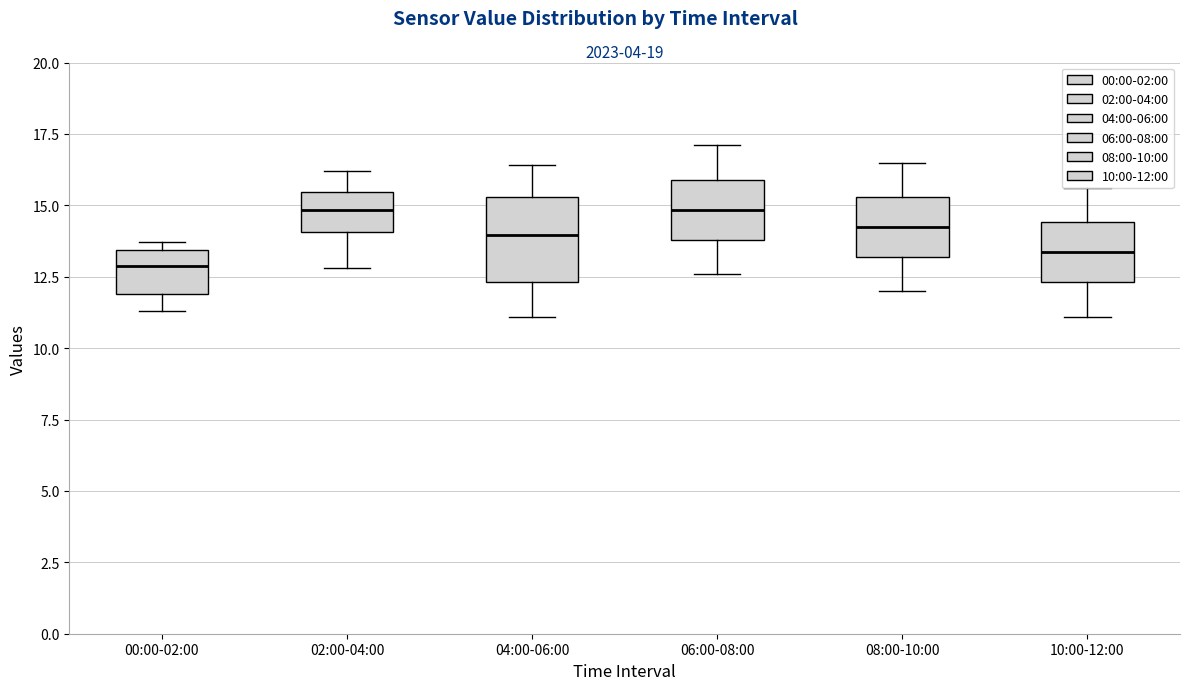

Reading left to right, transcribe this box plot: for each box, give where its median line is, the range the box spans, and where its two whiskers end, as read against the y-axis. The values are not printed on the chart, so give them approximately, as read against the axis.

00:00-02:00: median 13.0, box 12.0 to 13.5, whiskers 11.5 to 13.5 (just above the box's upper edge)
02:00-04:00: median 15.0, box 14.0 to 15.5, whiskers 13.0 to 16.0
04:00-06:00: median 14.0, box 12.5 to 15.5, whiskers 11.0 to 16.5
06:00-08:00: median 15.0, box 14.0 to 16.0, whiskers 12.5 to 17.0
08:00-10:00: median 14.5, box 13.0 to 15.5, whiskers 12.0 to 16.5
10:00-12:00: median 13.5, box 12.5 to 14.5, whiskers 11.0 to 15.5